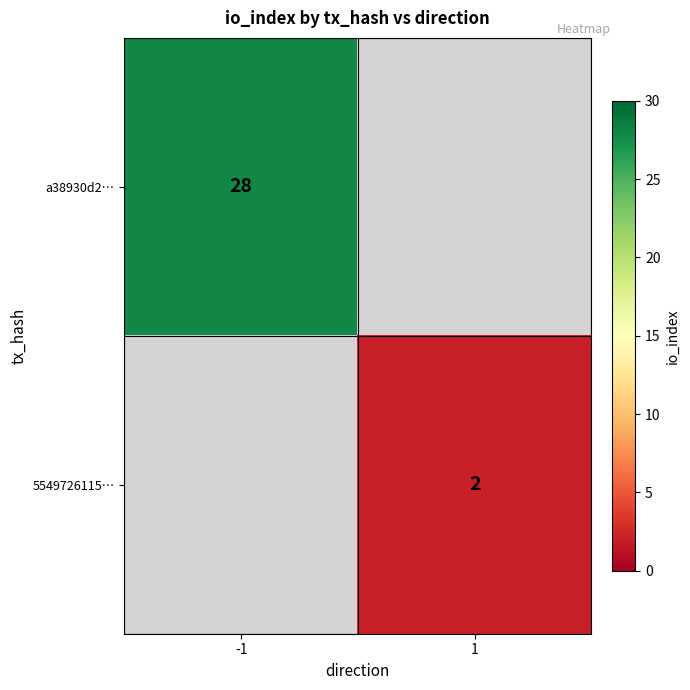

Is it true that 5549726115… equals 2 at 1?

True